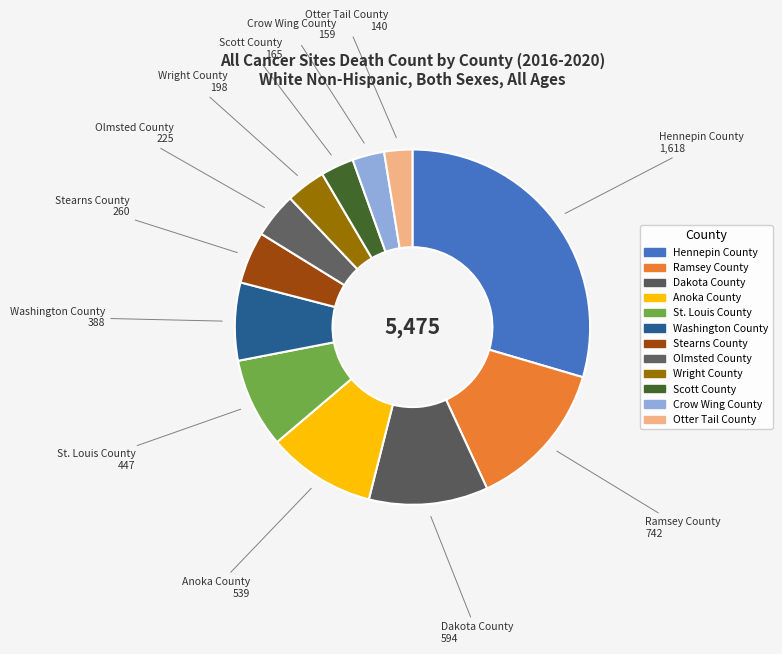

To the nearest percent, what is the combined percentage of Dakota County and St. Louis County?

19%